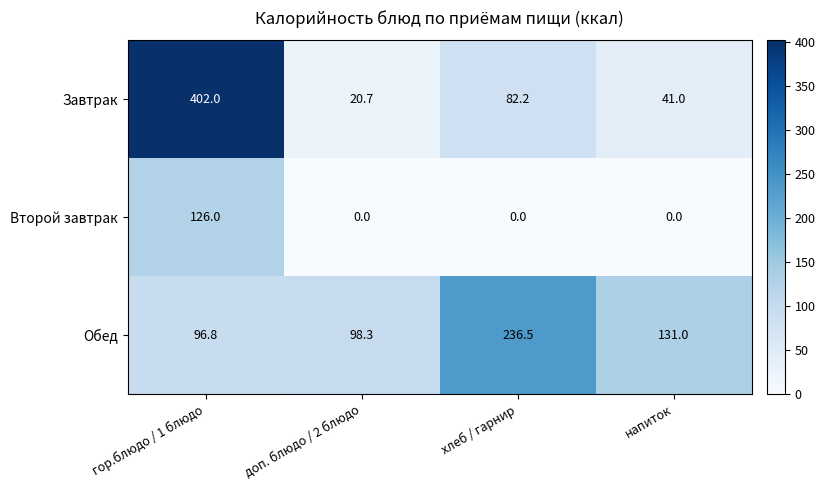

Reading left to right, list all the values displayed in this chart.

Завтрак: 402.0	20.7	82.2	41.0
Второй завтрак: 126.0	0.0	0.0	0.0
Обед: 96.8	98.3	236.5	131.0